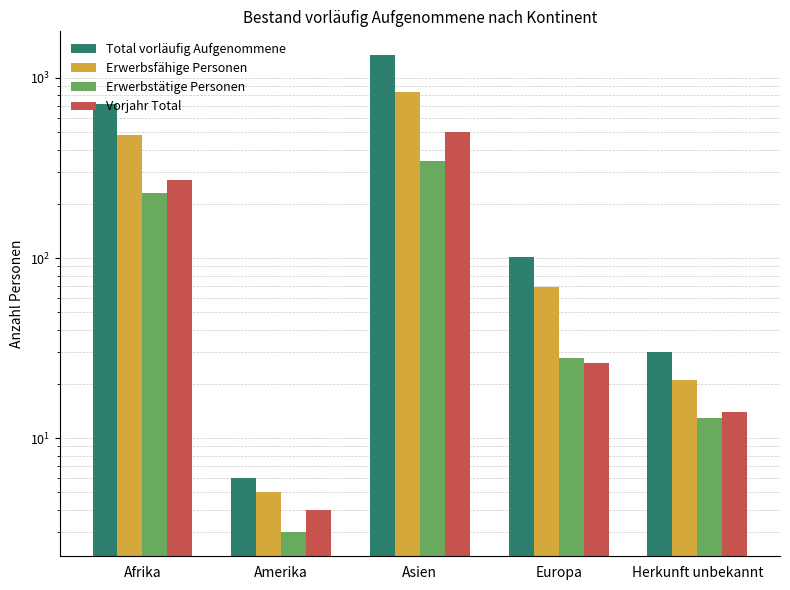

What is the total value across all series at Afrika?

1699